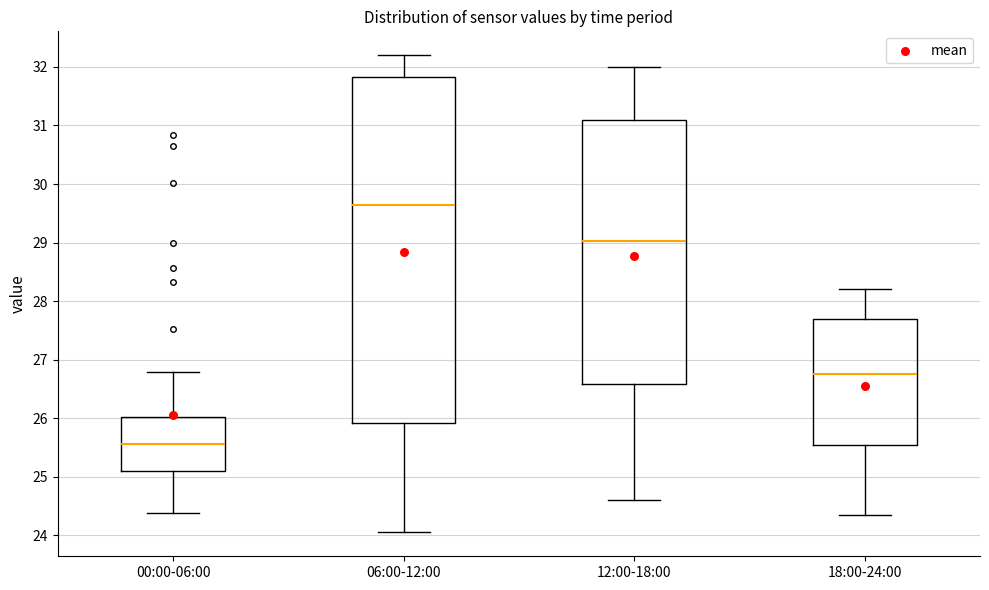

Where does the lower whisker of the box for 18:00-24:00 end on the y-axis? The values are not printed on the chart, so give them approximately, as read against the axis.

24.4